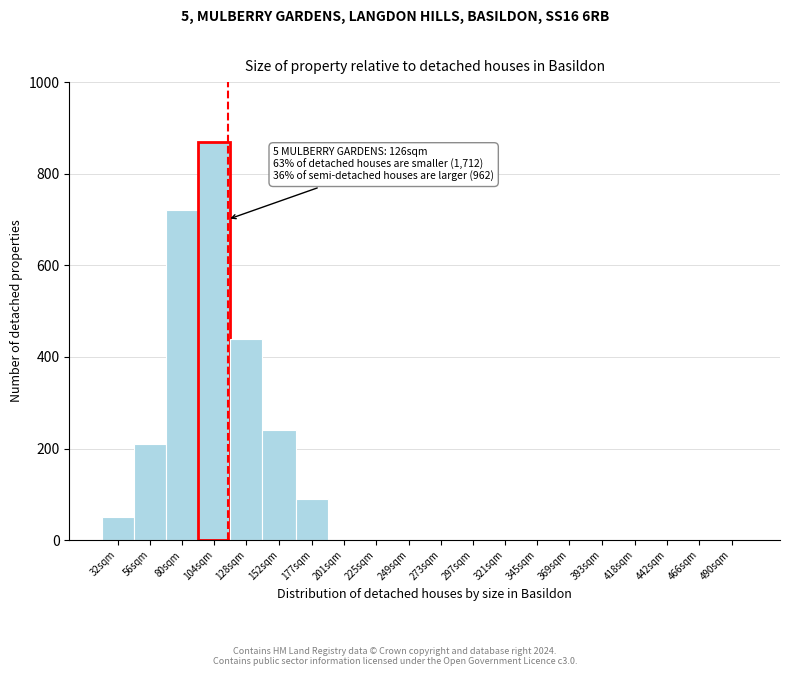

Reading left to right, transcribe all the data shown in this chart.

32sqm=50	56sqm=210	80sqm=720	104sqm=870	128sqm=440	152sqm=240	177sqm=90	201sqm=0	225sqm=0	249sqm=0	273sqm=0	297sqm=0	321sqm=0	345sqm=0	369sqm=0	393sqm=0	418sqm=0	442sqm=0	466sqm=0	490sqm=0